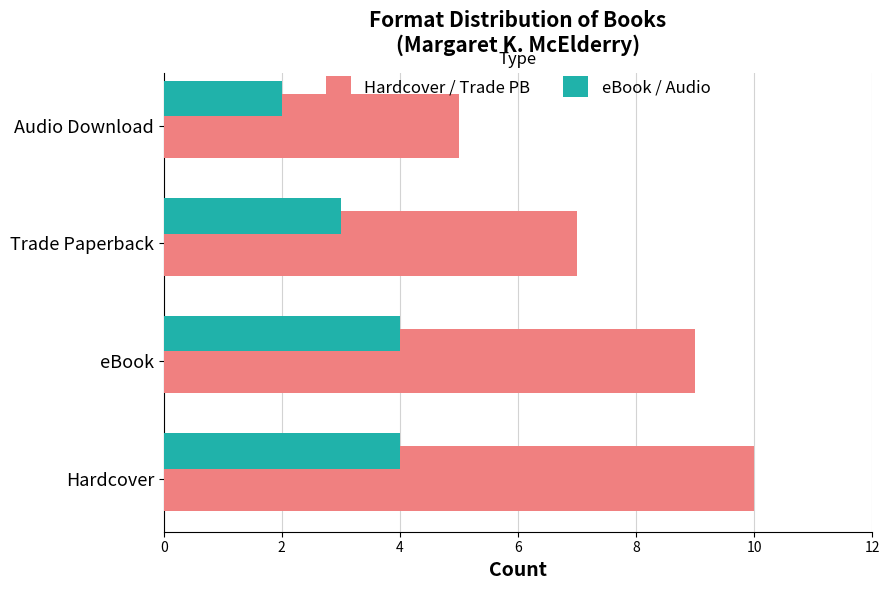

How many data points in Hardcover / Trade PB are less than 9?

2